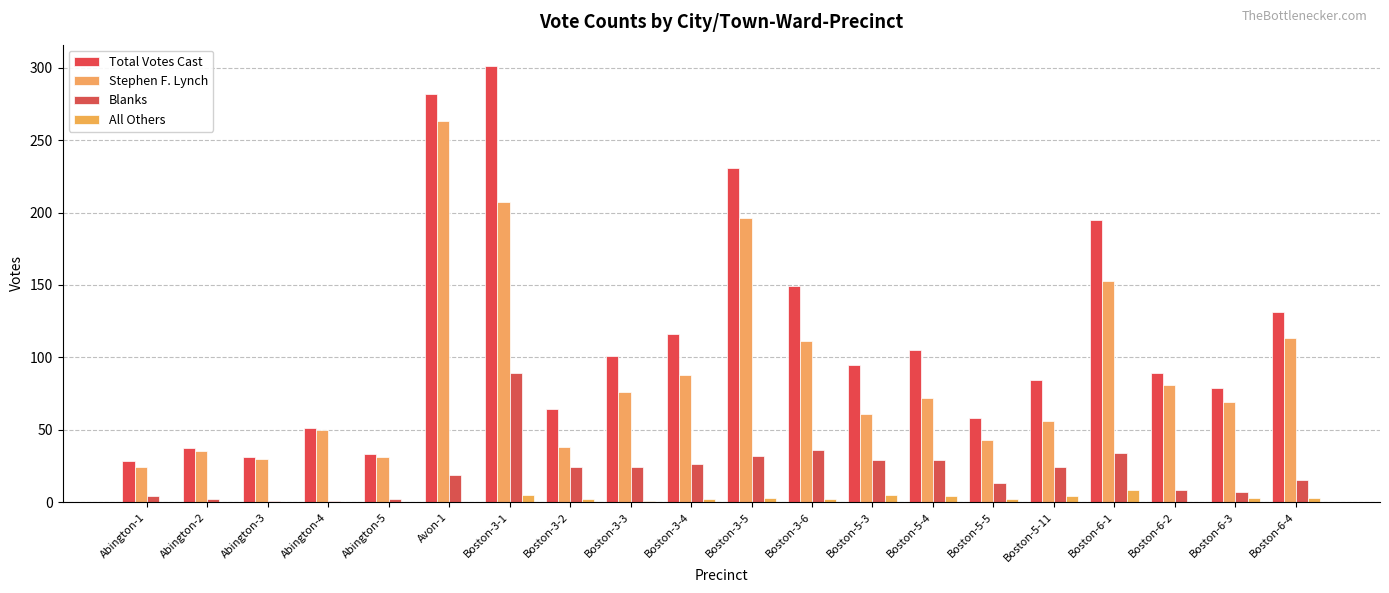

What are all the series names shown in the legend?

Total Votes Cast, Stephen F. Lynch, Blanks, All Others